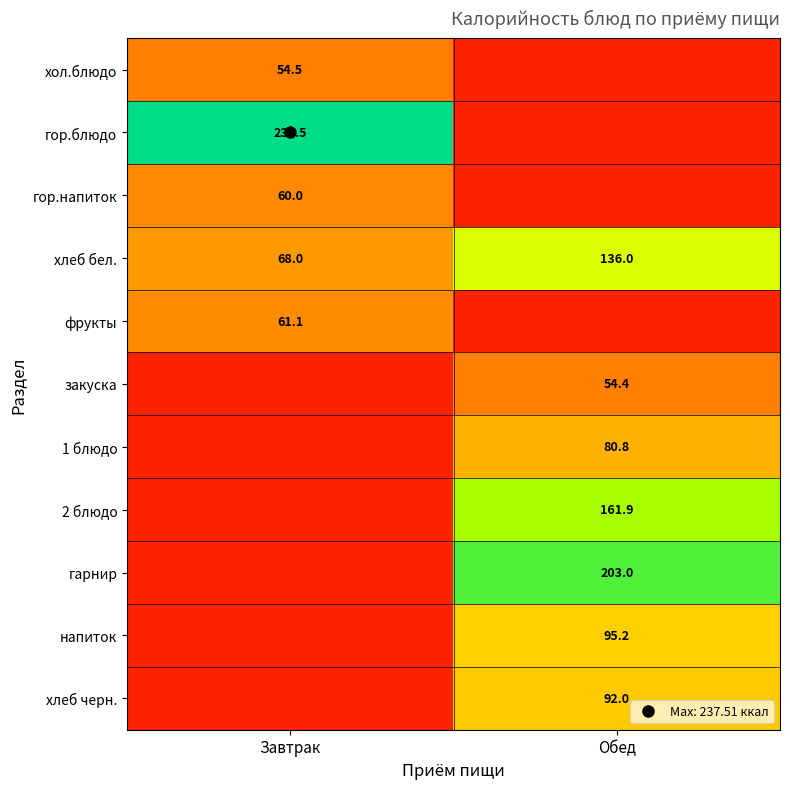

Is it true that гор.блюдо equals 147.4 at Обед?

False